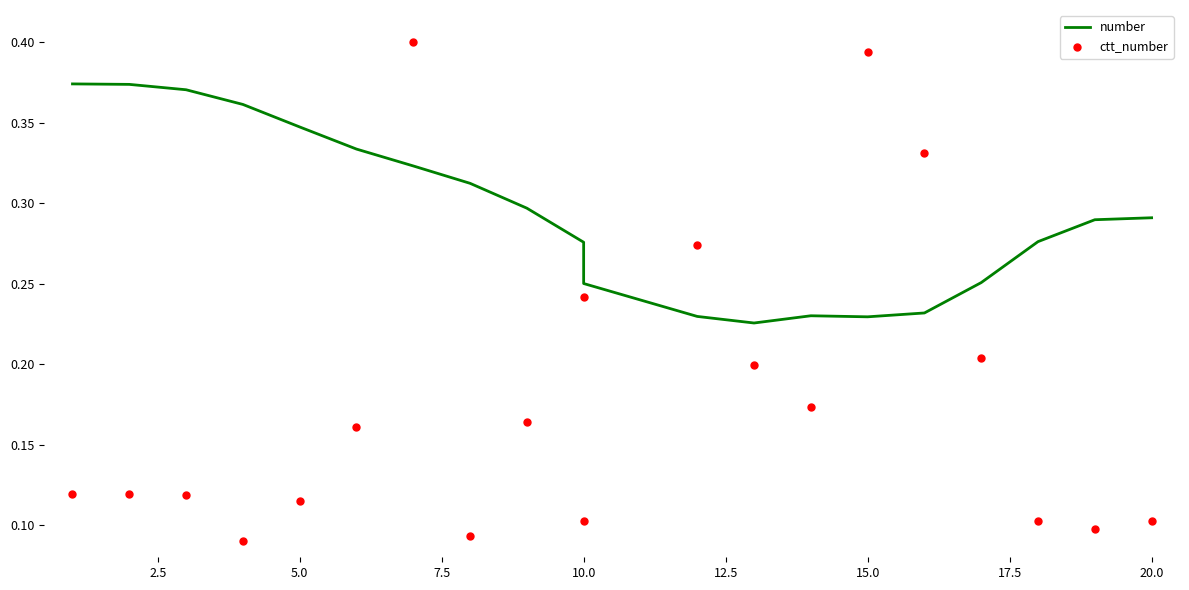

Which series has the largest total across all categories?

number